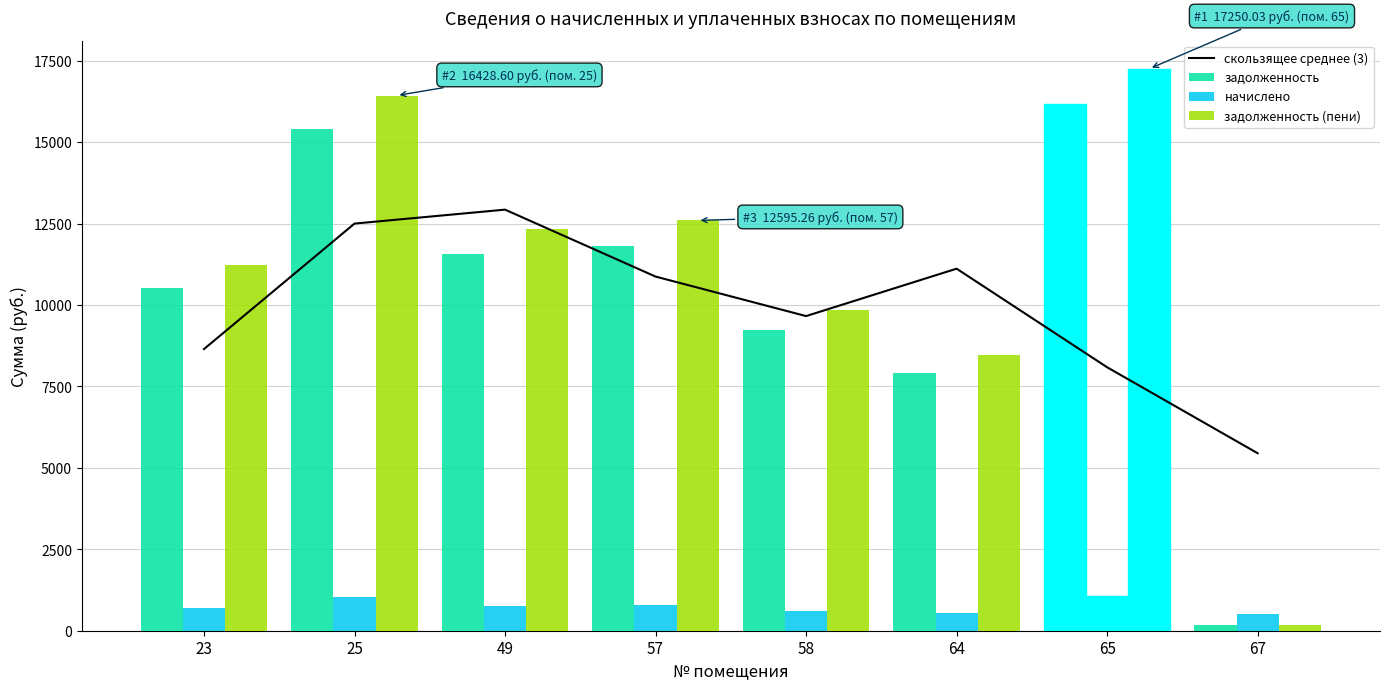

Which series changed the most between 57 and 64?

задолженность (пени)